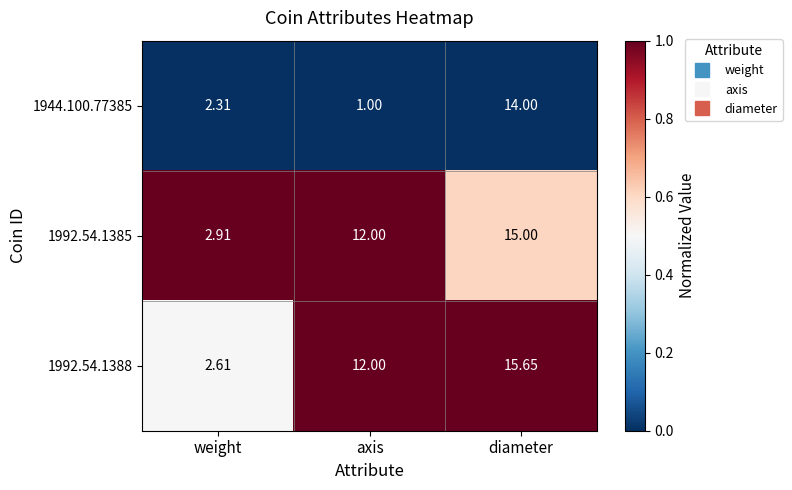

Which series has the widest spread of values?

1992.54.1388